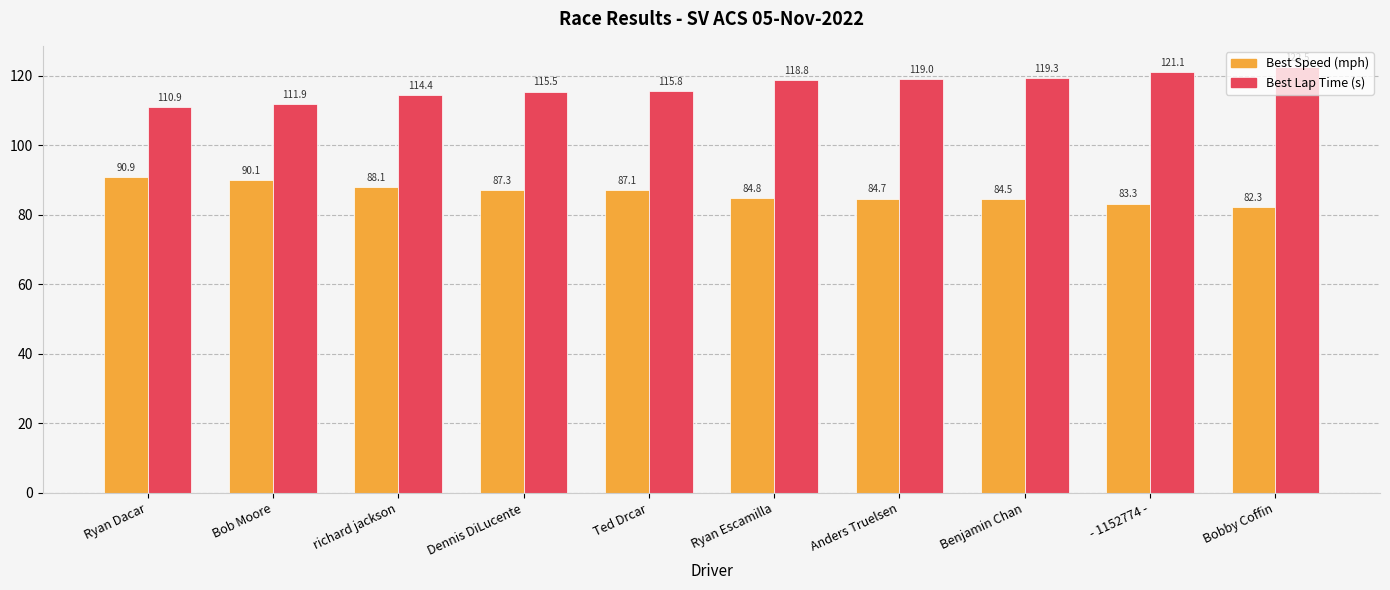

At how many categories does at least one series exceed 99?

10